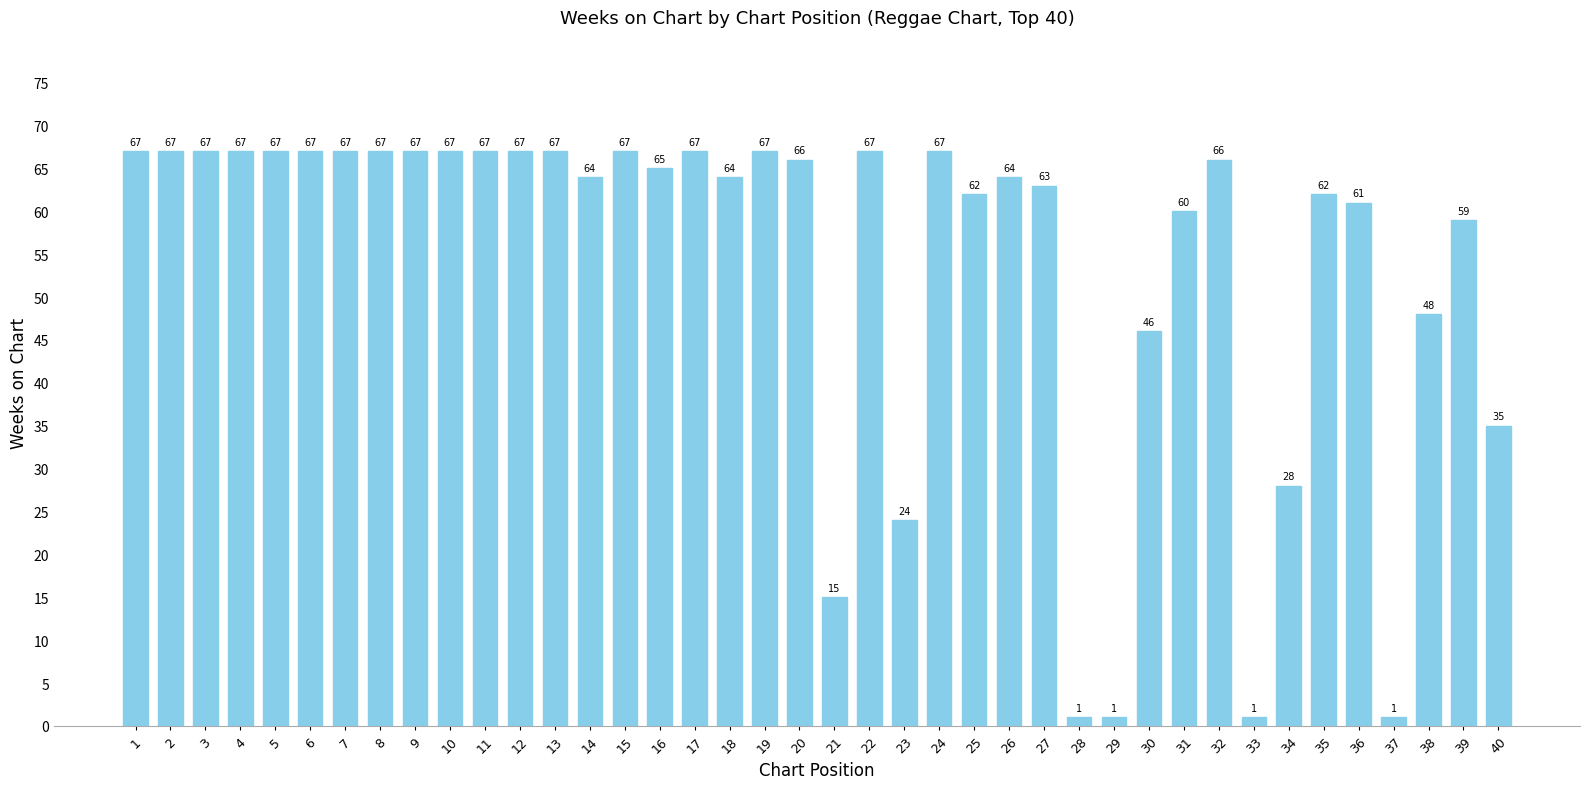

How many data points does each series have?

40